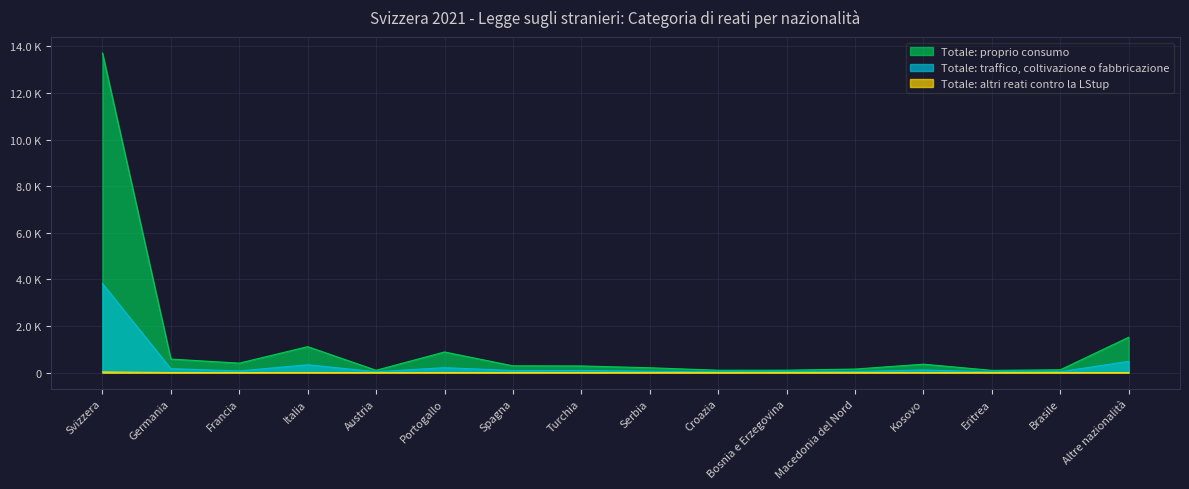

Where is Totale: altri reati contro la LStup nearest to the value 14?

Italia